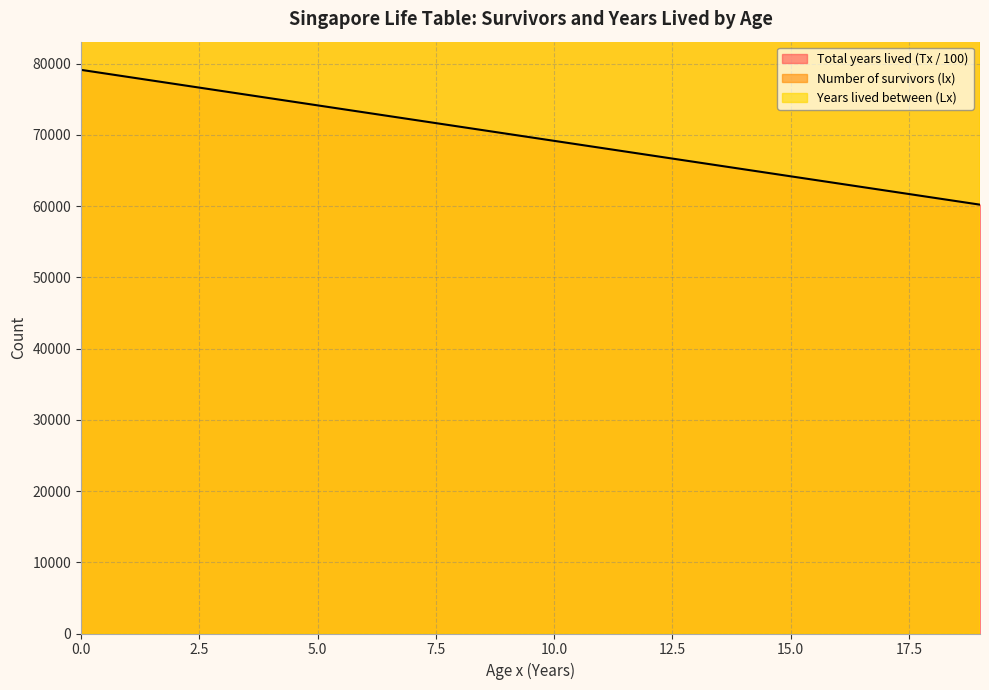

Between 4 and 12, which series saw the biggest shift?

Total years lived (Tx)